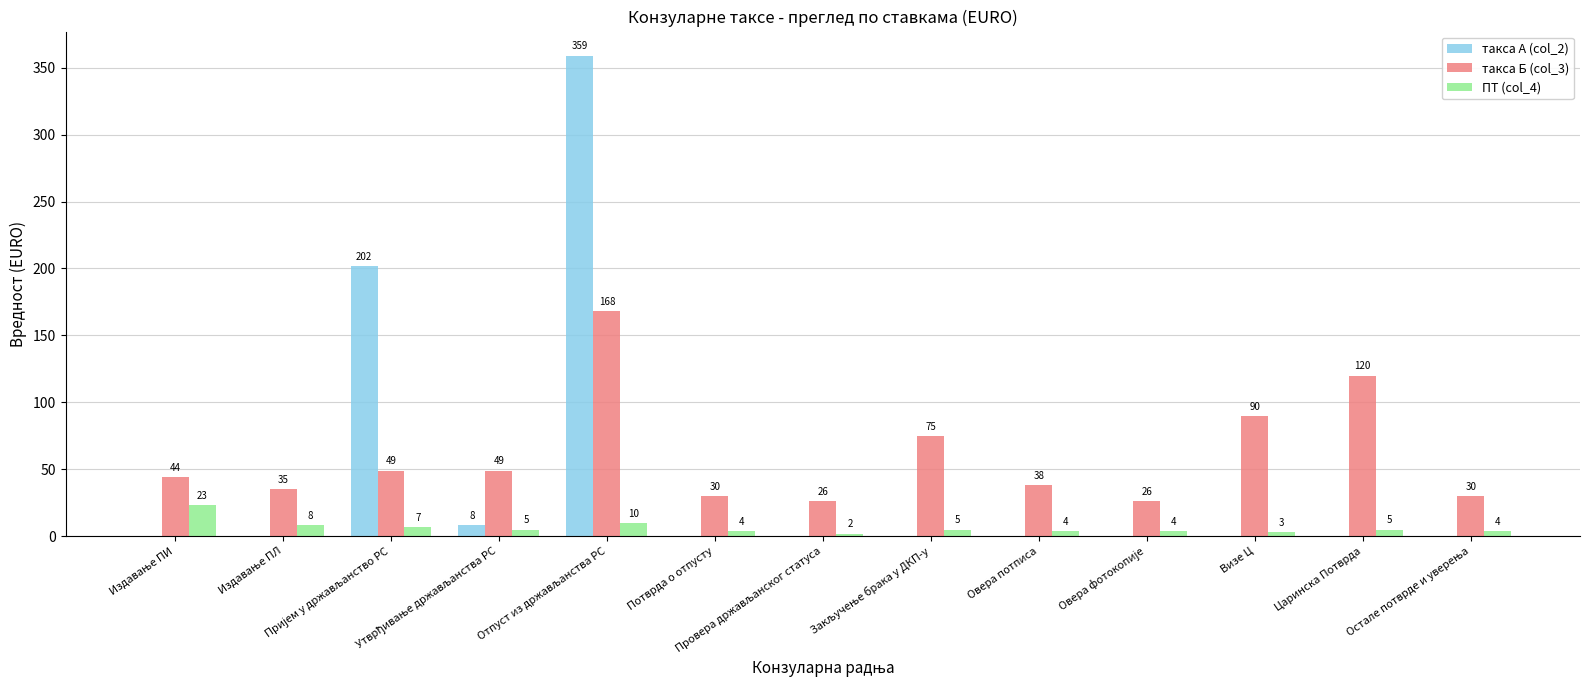

What is the sum of all такса А (col_2) values?

569